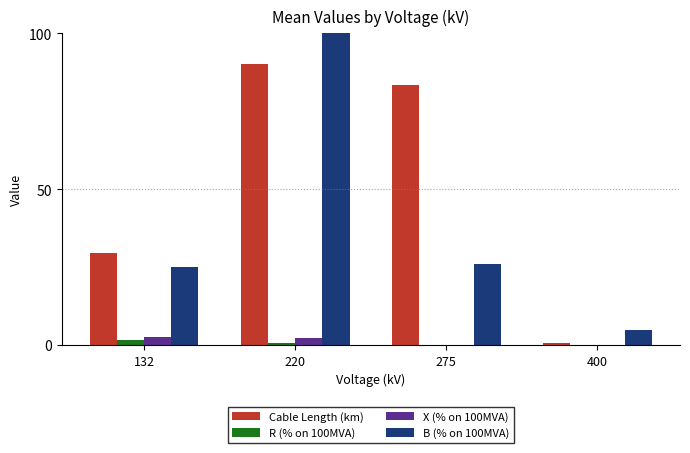

What is the maximum value for X (% on 100MVA)?

2.5